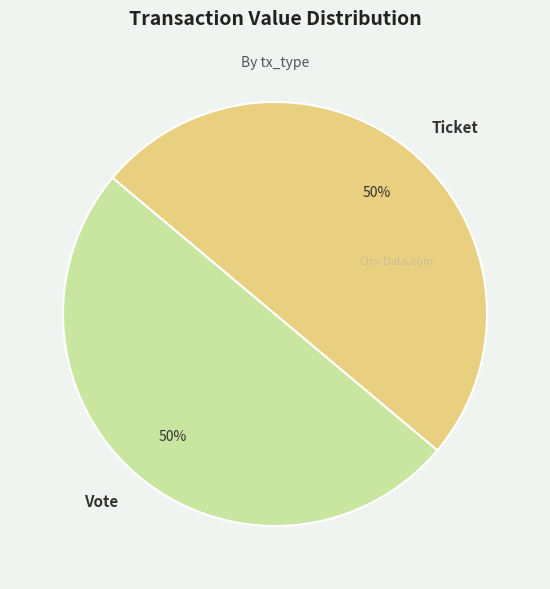

Is it true that Vote is 50% of the pie?

True